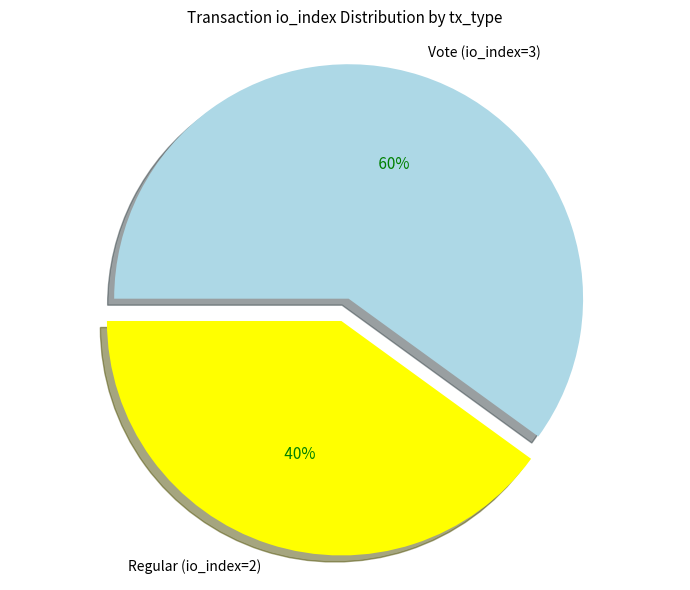

What percentage is the Regular (io_index=2) slice, to the nearest percent?

40%